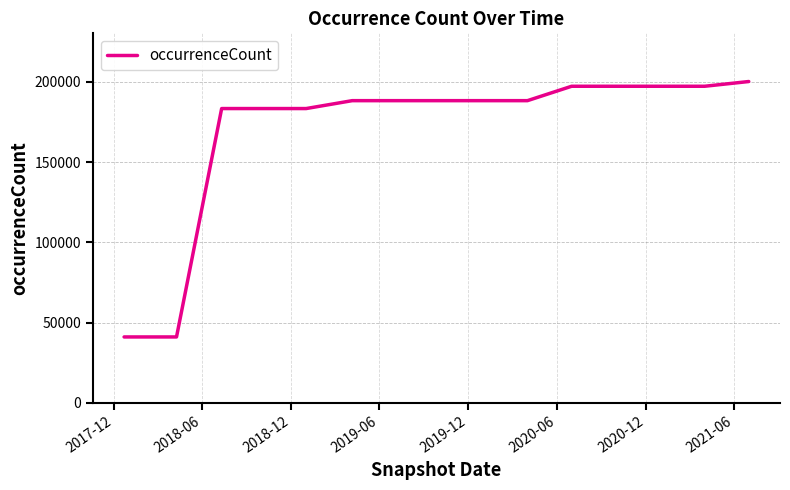

What is the greatest value displayed?

200245